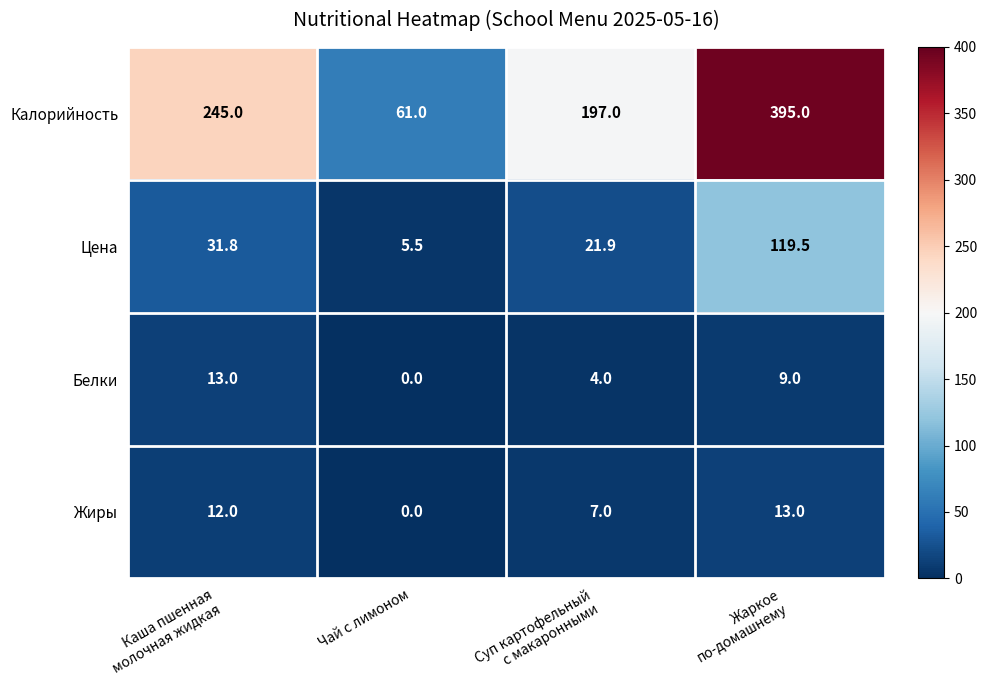

Which series has the largest total across all categories?

Калорийность